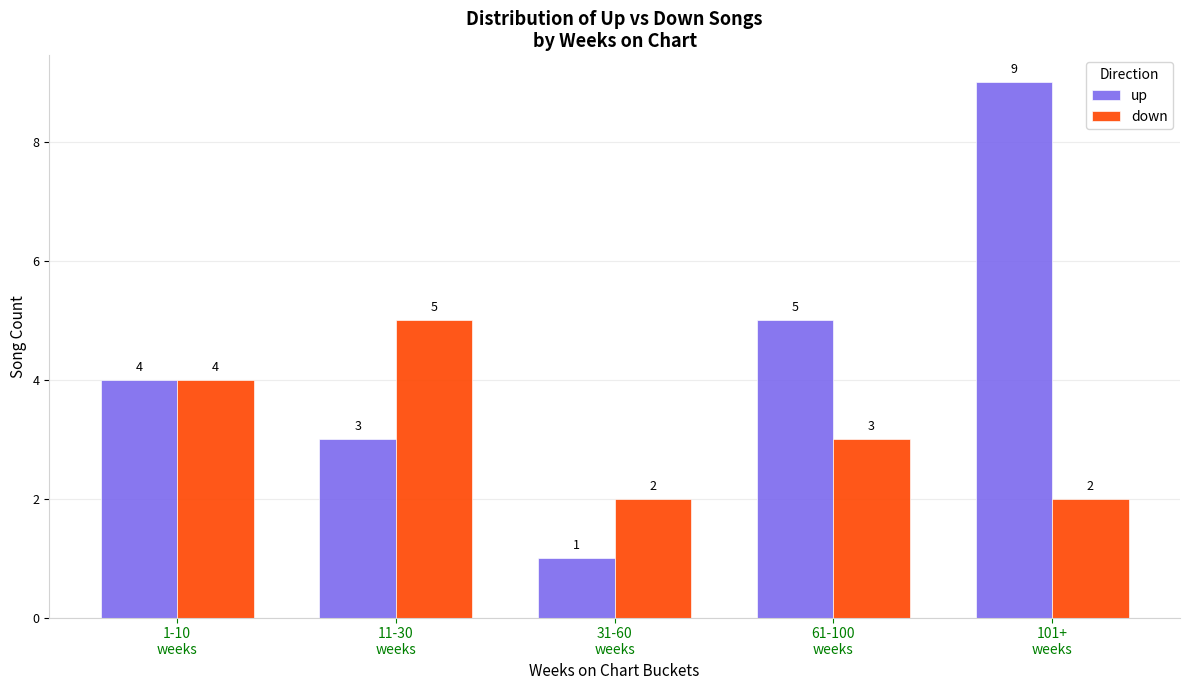

Reading left to right, extract all data points from this chart.

up: 4	3	1	5	9
down: 4	5	2	3	2